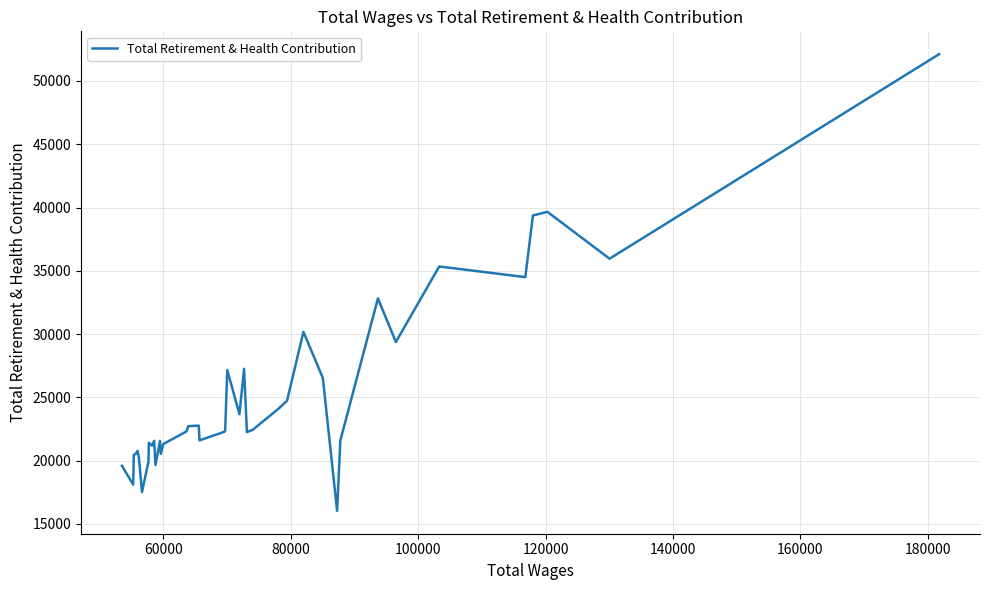

What is the greatest value displayed?

52114